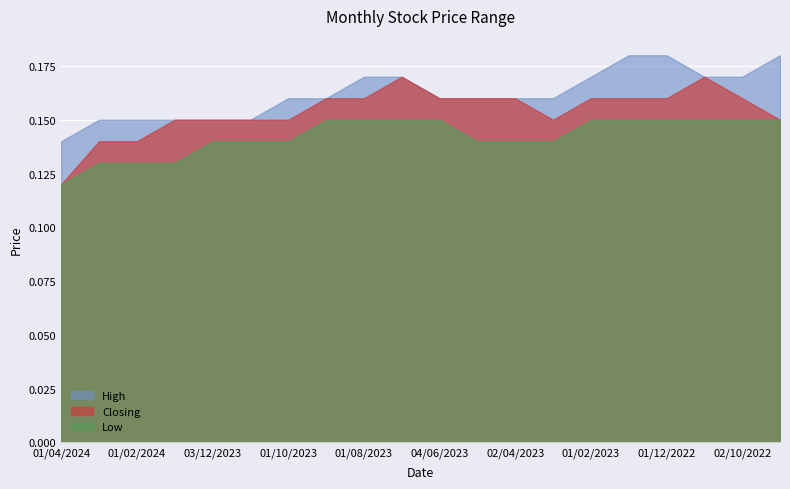

Reading left to right, what are all the values shown in this chart?

High: 01/04/2024=0.1	03/03/2024=0.1	01/02/2024=0.1	02/01/2024=0.1	03/12/2023=0.1	01/11/2023=0.1	01/10/2023=0.2	03/09/2023=0.2	01/08/2023=0.2	02/07/2023=0.2	04/06/2023=0.2	01/05/2023=0.2	02/04/2023=0.2	01/03/2023=0.2	01/02/2023=0.2	02/01/2023=0.2	01/12/2022=0.2	01/11/2022=0.2	02/10/2022=0.2	01/09/2022=0.2
Closing: 01/04/2024=0.1	03/03/2024=0.1	01/02/2024=0.1	02/01/2024=0.1	03/12/2023=0.1	01/11/2023=0.1	01/10/2023=0.1	03/09/2023=0.2	01/08/2023=0.2	02/07/2023=0.2	04/06/2023=0.2	01/05/2023=0.2	02/04/2023=0.2	01/03/2023=0.1	01/02/2023=0.2	02/01/2023=0.2	01/12/2022=0.2	01/11/2022=0.2	02/10/2022=0.2	01/09/2022=0.1
Low: 01/04/2024=0.1	03/03/2024=0.1	01/02/2024=0.1	02/01/2024=0.1	03/12/2023=0.1	01/11/2023=0.1	01/10/2023=0.1	03/09/2023=0.1	01/08/2023=0.1	02/07/2023=0.1	04/06/2023=0.1	01/05/2023=0.1	02/04/2023=0.1	01/03/2023=0.1	01/02/2023=0.1	02/01/2023=0.1	01/12/2022=0.1	01/11/2022=0.1	02/10/2022=0.1	01/09/2022=0.1